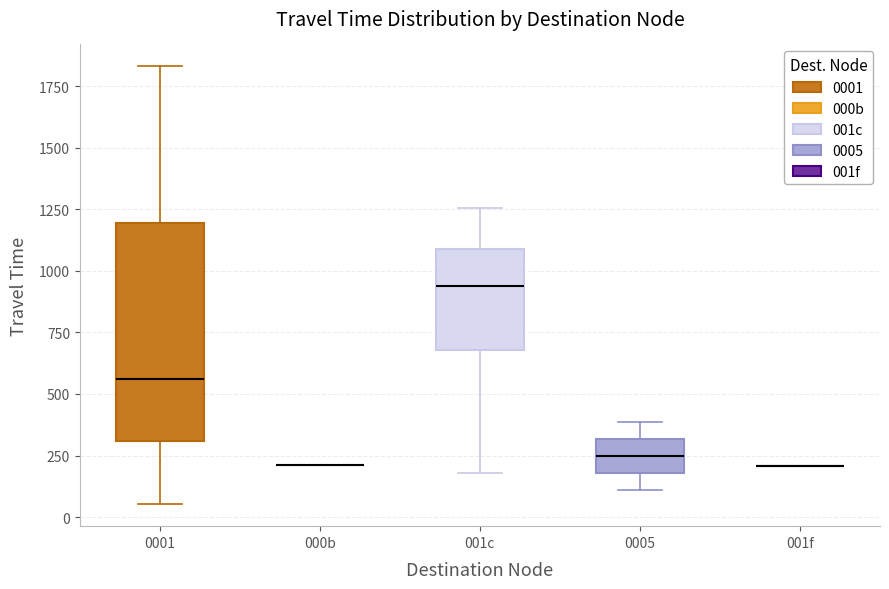

Reading left to right, read every box against the y-axis: the position of its median line, the range the box covers, and the ends of its whiskers. The values are not printed on the chart, so give them approximately, as read against the axis.

0001: median 550, box 300 to 1200, whiskers 50 to 1850
000b: box collapsed to a line at 200, whiskers 200 to 200
001c: median 950, box 700 to 1100, whiskers 200 to 1250
0005: median 250, box 200 to 300, whiskers 100 to 400
001f: box collapsed to a line at 200, whiskers 200 to 200